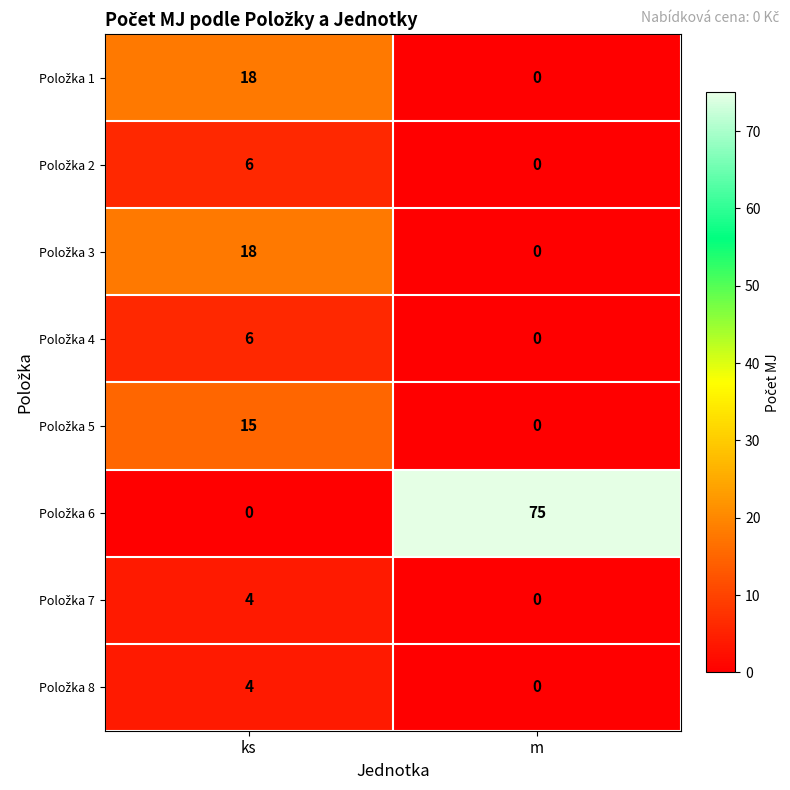

What is the total value across all series at m?

75